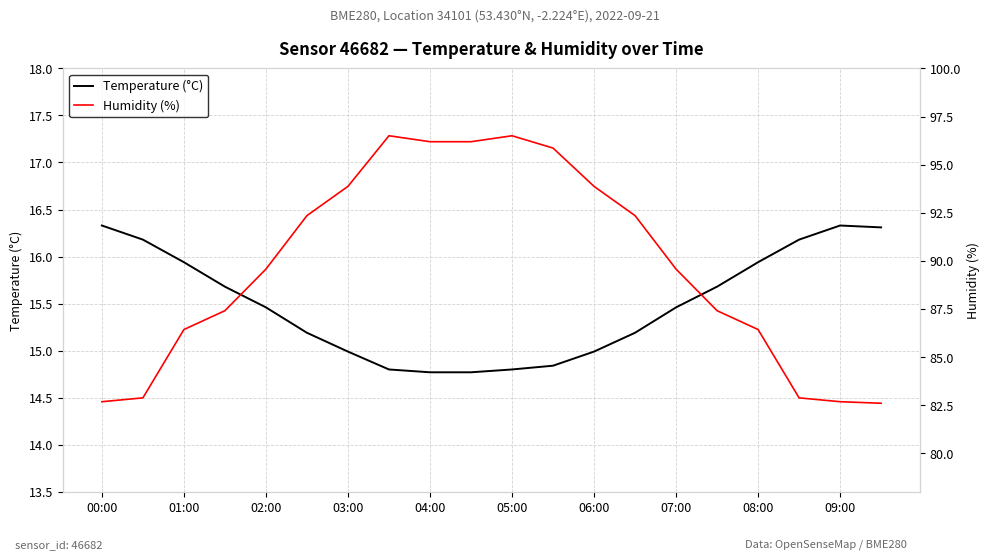

Reading right to left, extract all data points from this chart.

Temperature (°C): 16.3	16.3	16.2	15.9	15.7	15.5	15.2	15.0	14.8	14.8	14.8	14.8	14.8	15.0	15.2	15.5	15.7	15.9	16.2	16.3
Humidity (%): 82.6	82.7	82.9	86.4	87.4	89.6	92.3	93.9	95.9	96.5	96.2	96.2	96.5	93.9	92.3	89.6	87.4	86.4	82.9	82.7